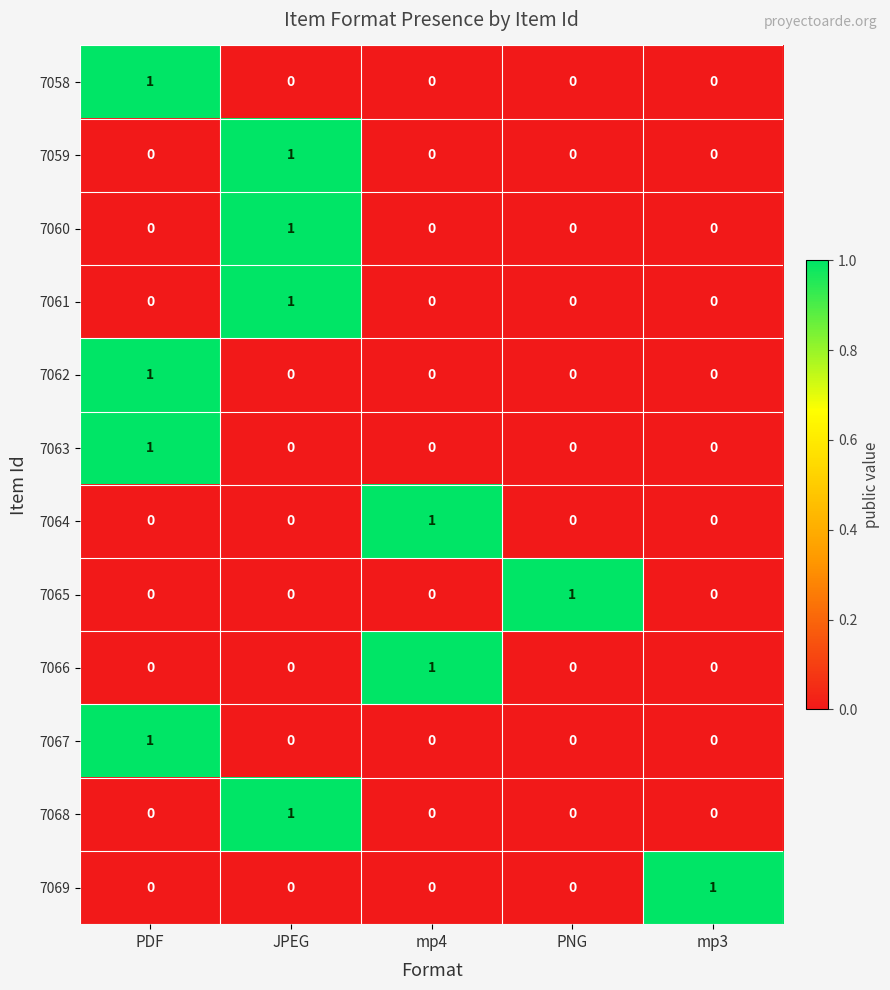

How many values in 7063 are above zero?

1